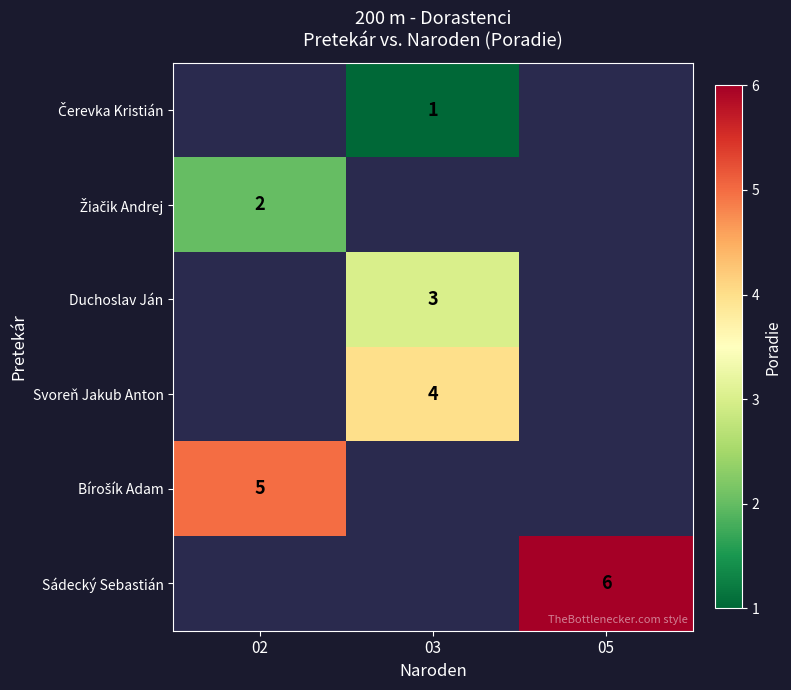

The Sádecký Sebastián series shows 6 at 05. True or false?

True